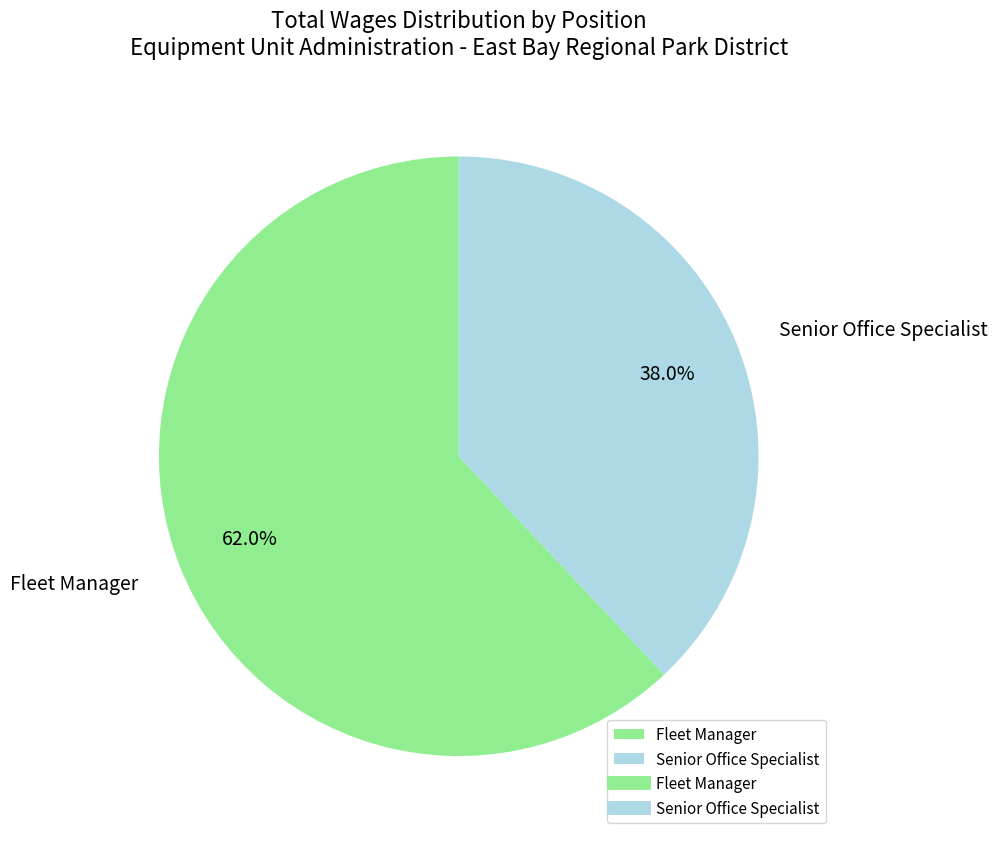

Is there a majority slice in this chart?

Yes